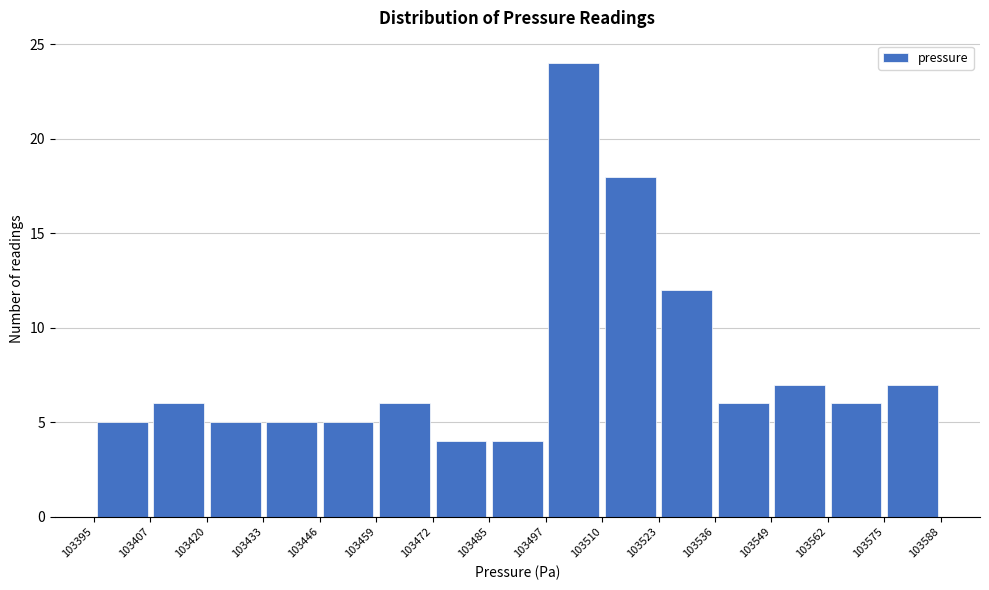

Reading left to right, list every bar in this chart as the range it spans on the x-axis followed by its height. The values are not printed on the chart, so give them approximately, as read against the axis.

103395 to 103407: 5
103407 to 103420: 6
103420 to 103433: 5
103433 to 103446: 5
103446 to 103459: 5
103459 to 103472: 6
103472 to 103485: 4
103485 to 103497: 4
103497 to 103510: 24
103510 to 103523: 18
103523 to 103536: 12
103536 to 103549: 6
103549 to 103562: 7
103562 to 103575: 6
103575 to 103588: 7